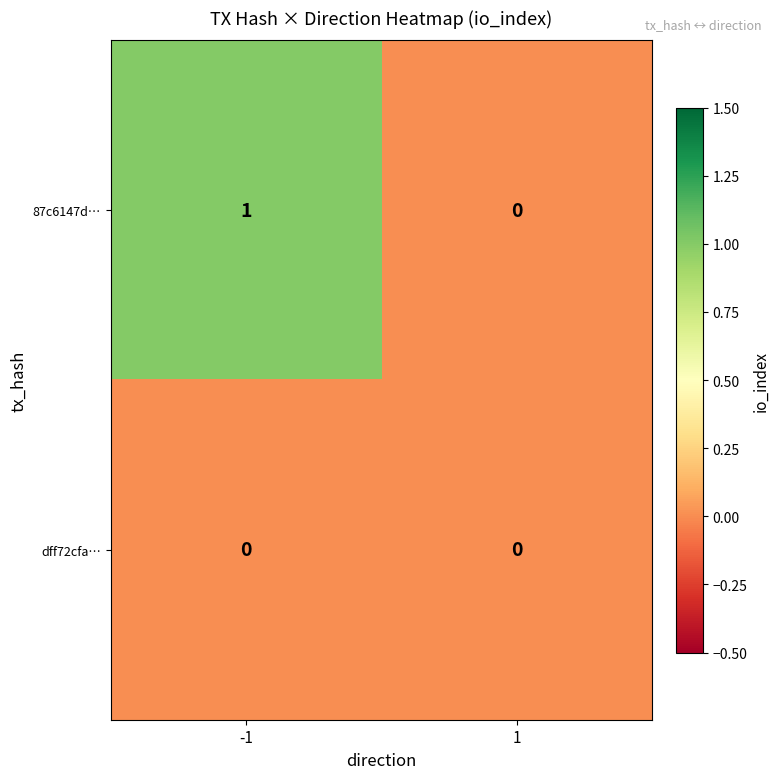

Reading right to left, list all the values displayed in this chart.

87c6147d…: 1=0	-1=1
dff72cfa…: 1=0	-1=0